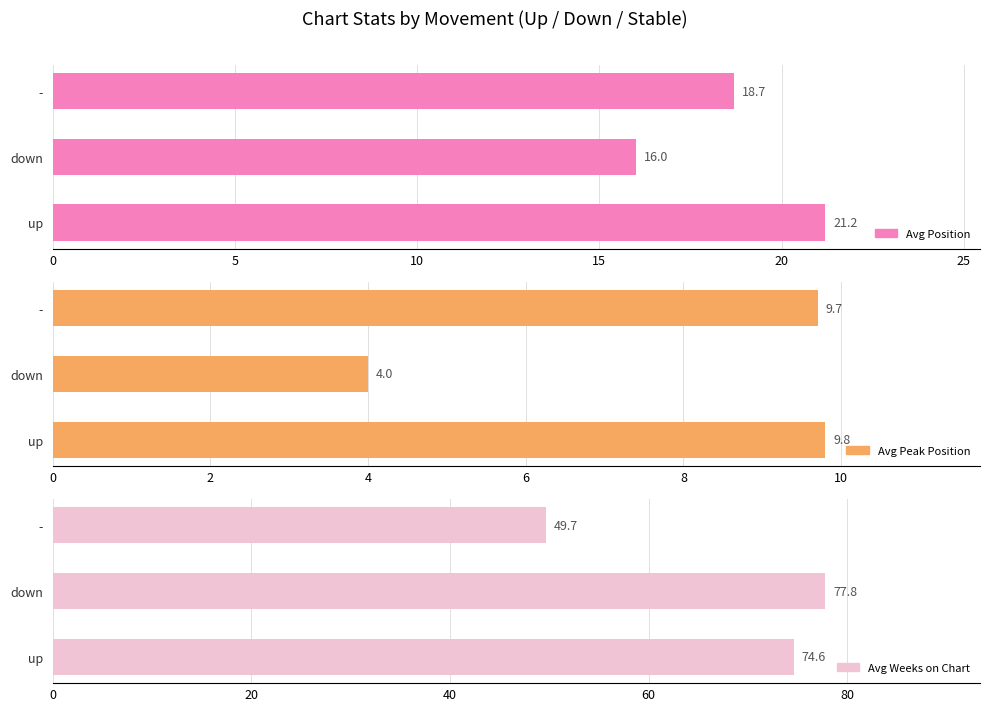

What is the difference between the maximum and second lowest values in the Avg Position series?

2.5